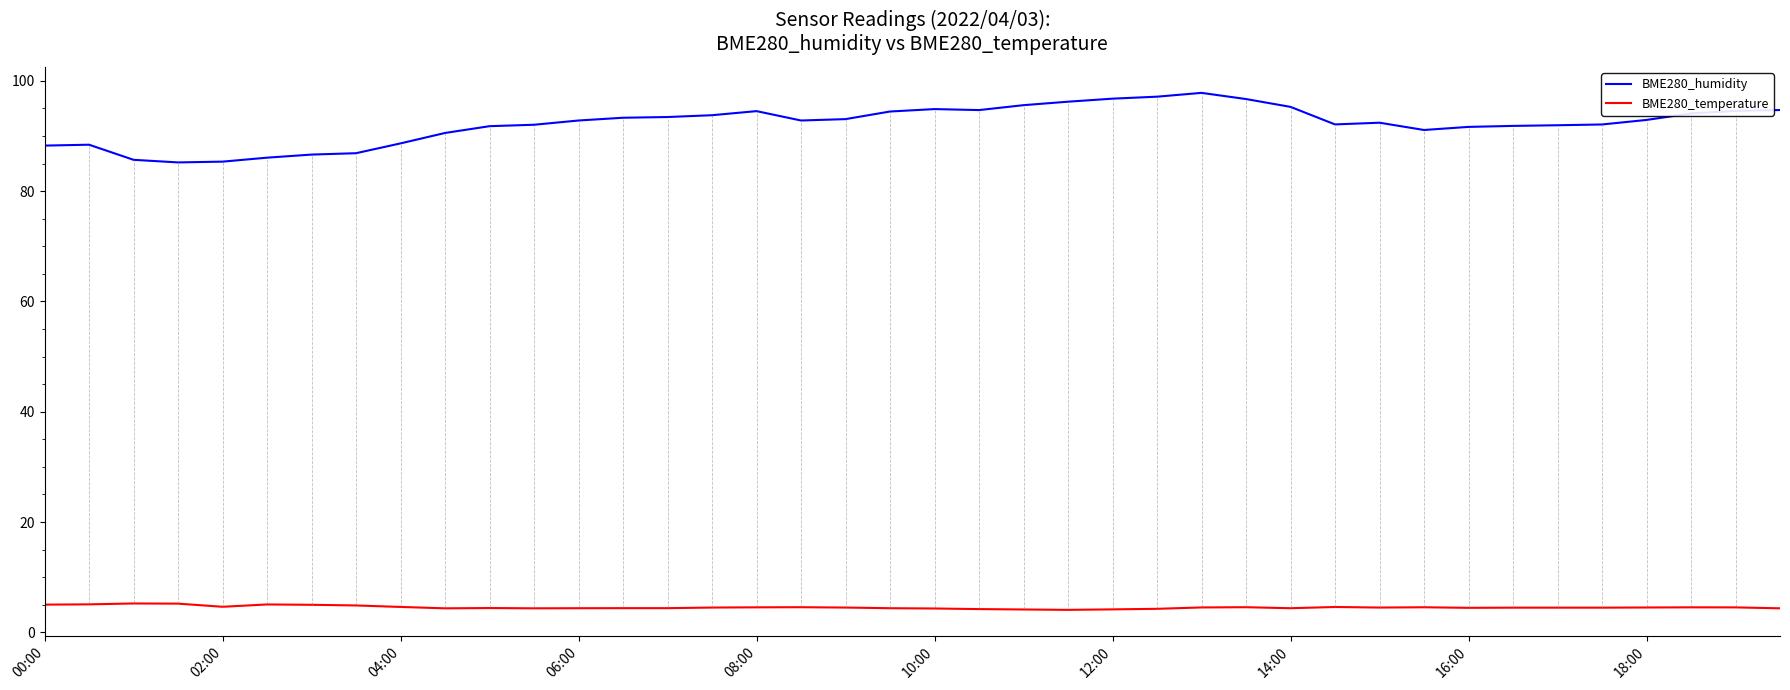

What is the maximum value for BME280_humidity?

97.8